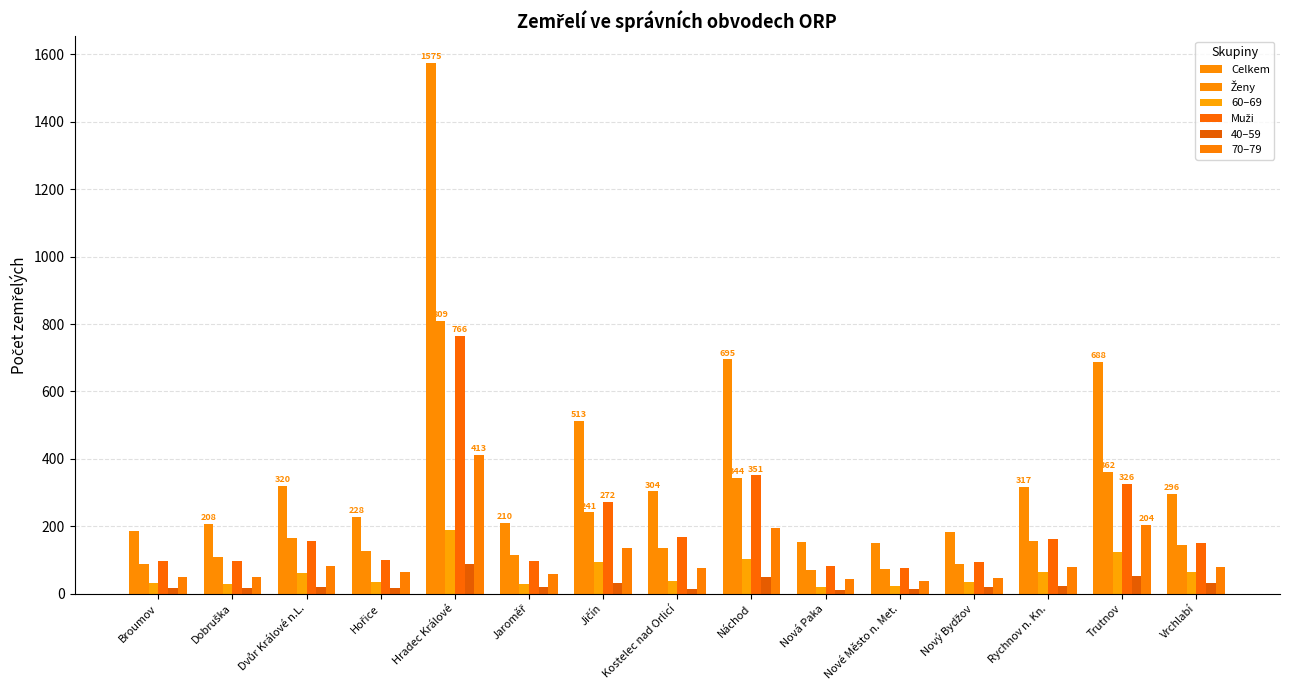

What is the label of the 4th bar from the right?

Nový Bydžov